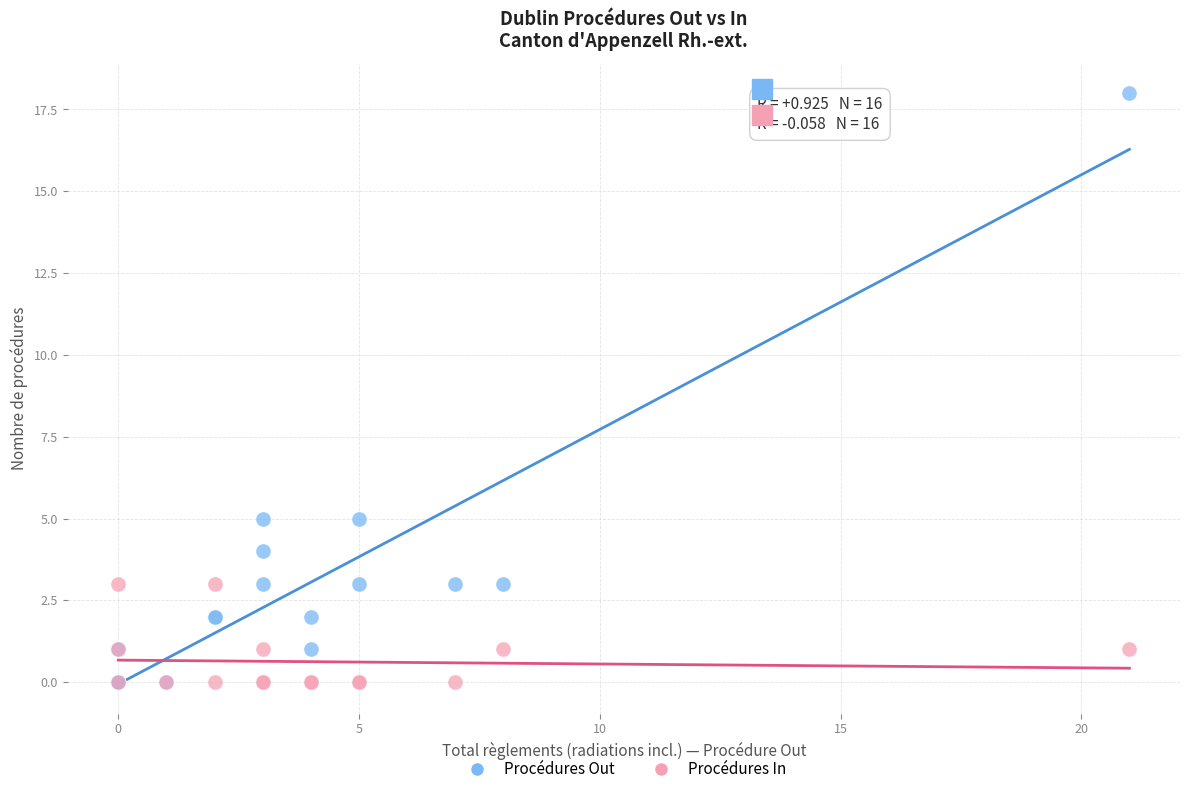

Which series contains the highest Y value?

Procédures Out